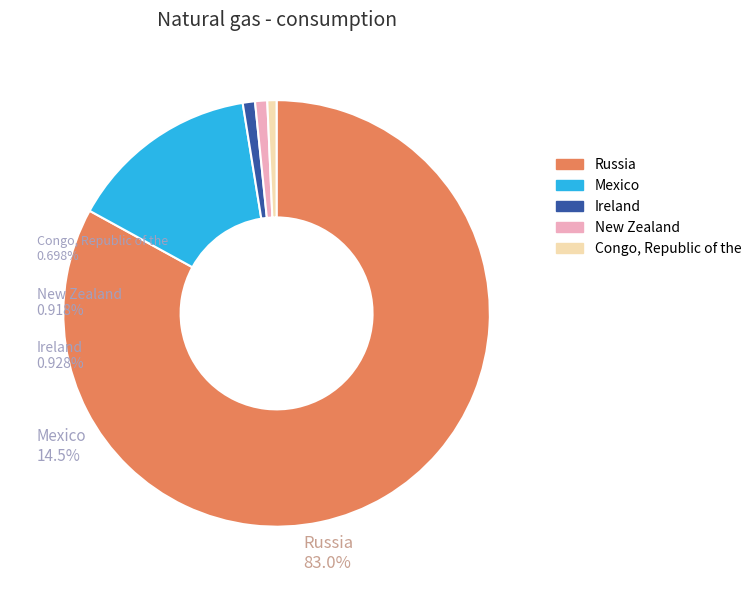

Does any single category account for the majority?

Yes